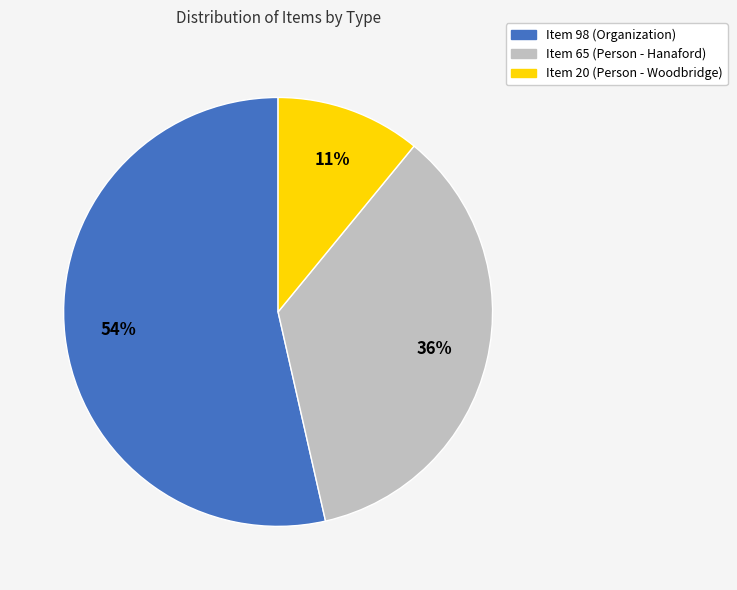

Count the number of slices in the pie.

3